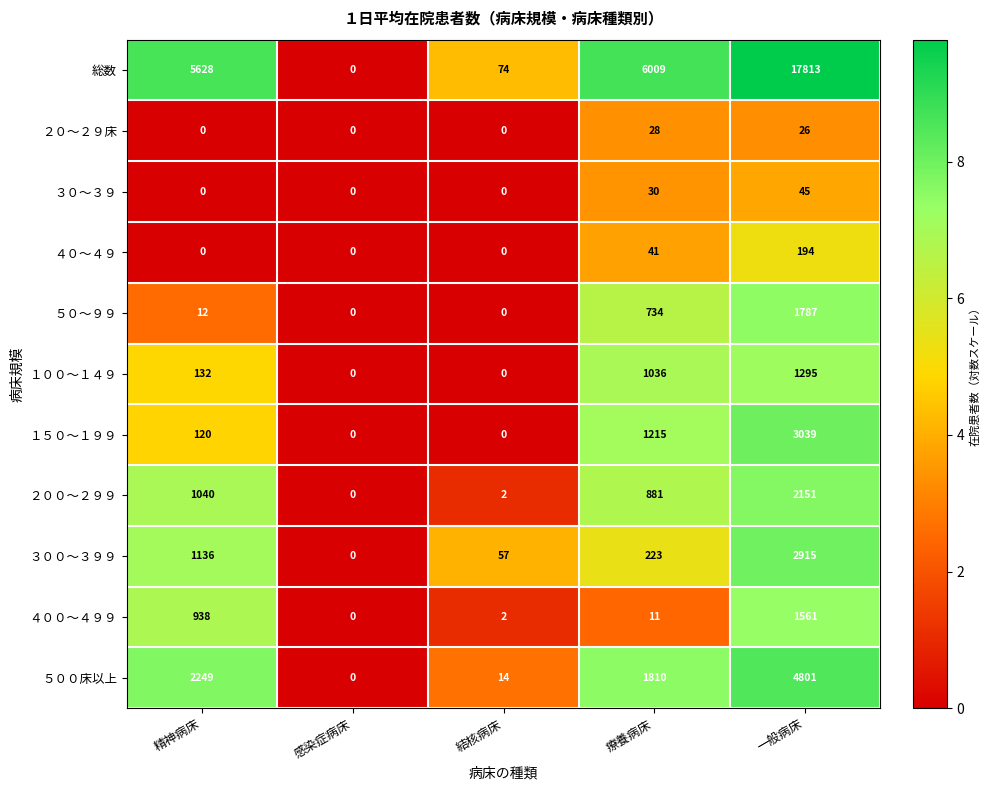

Count the number of categories in the chart.

5